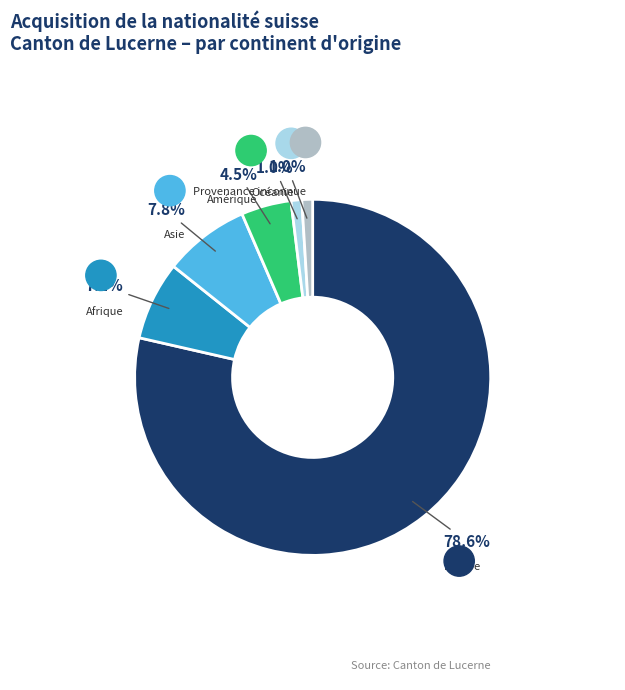

Does any single category account for the majority?

Yes